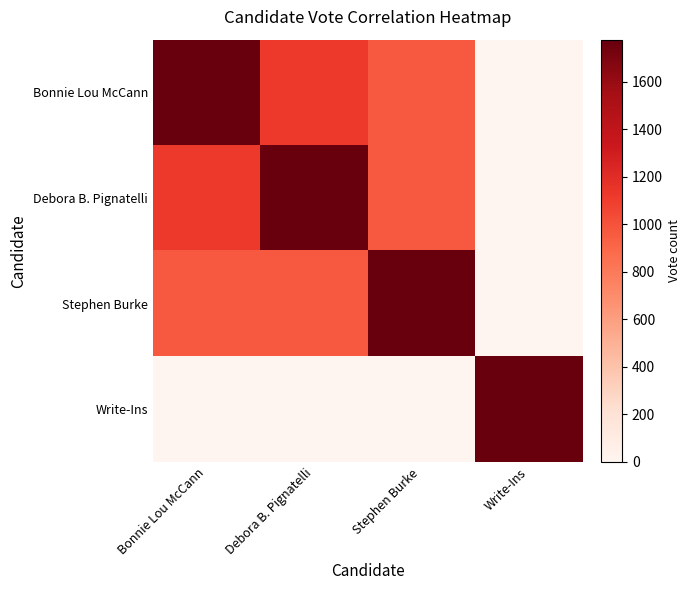

List the series in order of their peak value, lowest first.

Bonnie Lou McCann, Debora B. Pignatelli, Stephen Burke, Write-Ins